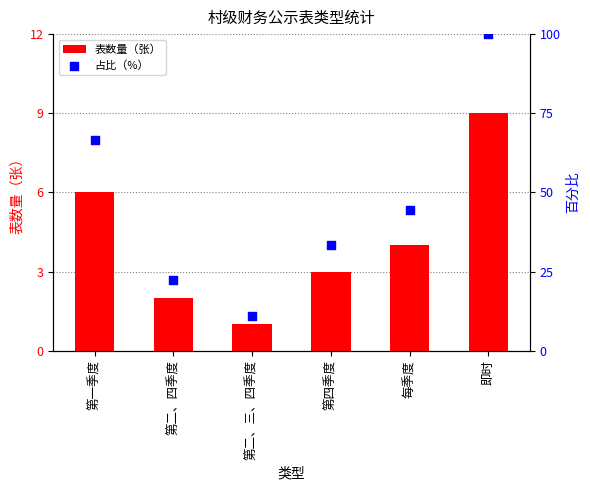

Which series contains the highest Y value?

占比（%）